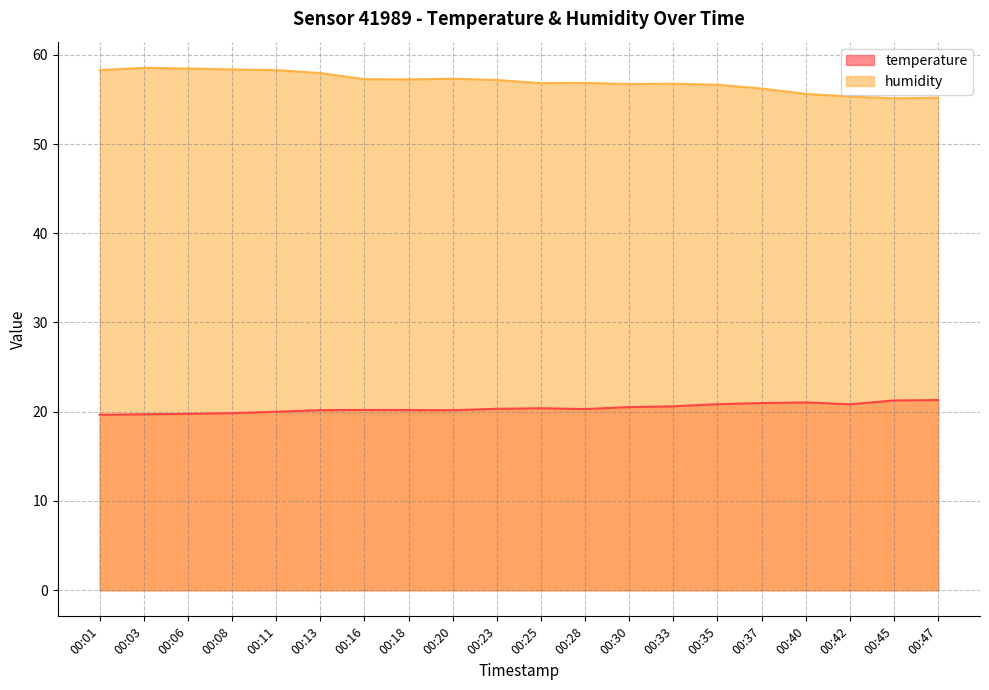

Between 00:25 and 00:33, which series saw the biggest shift?

temperature